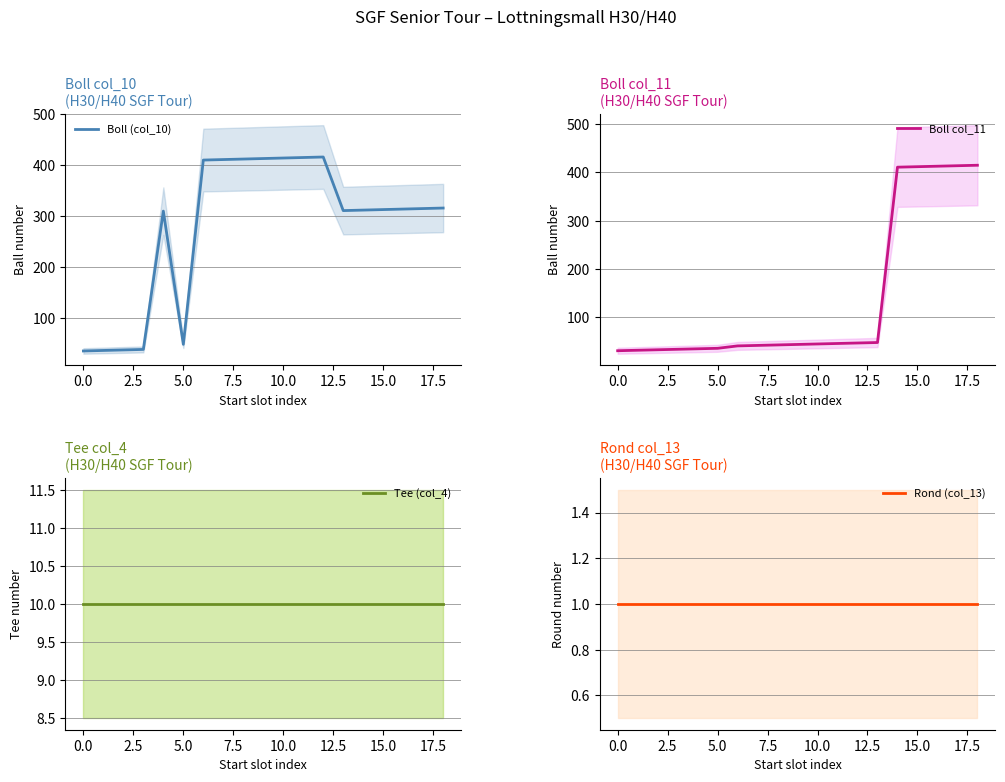

Which has a higher value, 15 or 13?

15